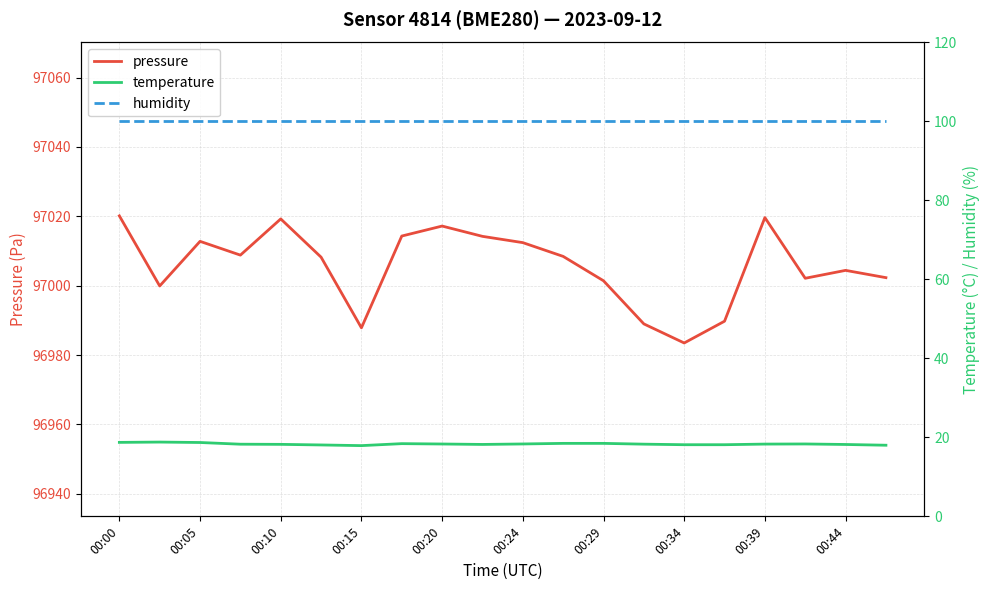

Reading left to right, transcribe all the data shown in this chart.

pressure: 97020.1	96999.9	97012.8	97008.8	97019.2	97008.2	96987.8	97014.3	97017.2	97014.2	97012.4	97008.4	97001.4	96989.0	96983.5	96989.8	97019.6	97002.1	97004.4	97002.3
temperature: 18.7	18.8	18.7	18.3	18.2	18.1	17.9	18.4	18.3	18.2	18.3	18.5	18.5	18.3	18.1	18.1	18.3	18.3	18.2	18.0
humidity: 100.0	100.0	100.0	100.0	100.0	100.0	100.0	100.0	100.0	100.0	100.0	100.0	100.0	100.0	100.0	100.0	100.0	100.0	100.0	100.0